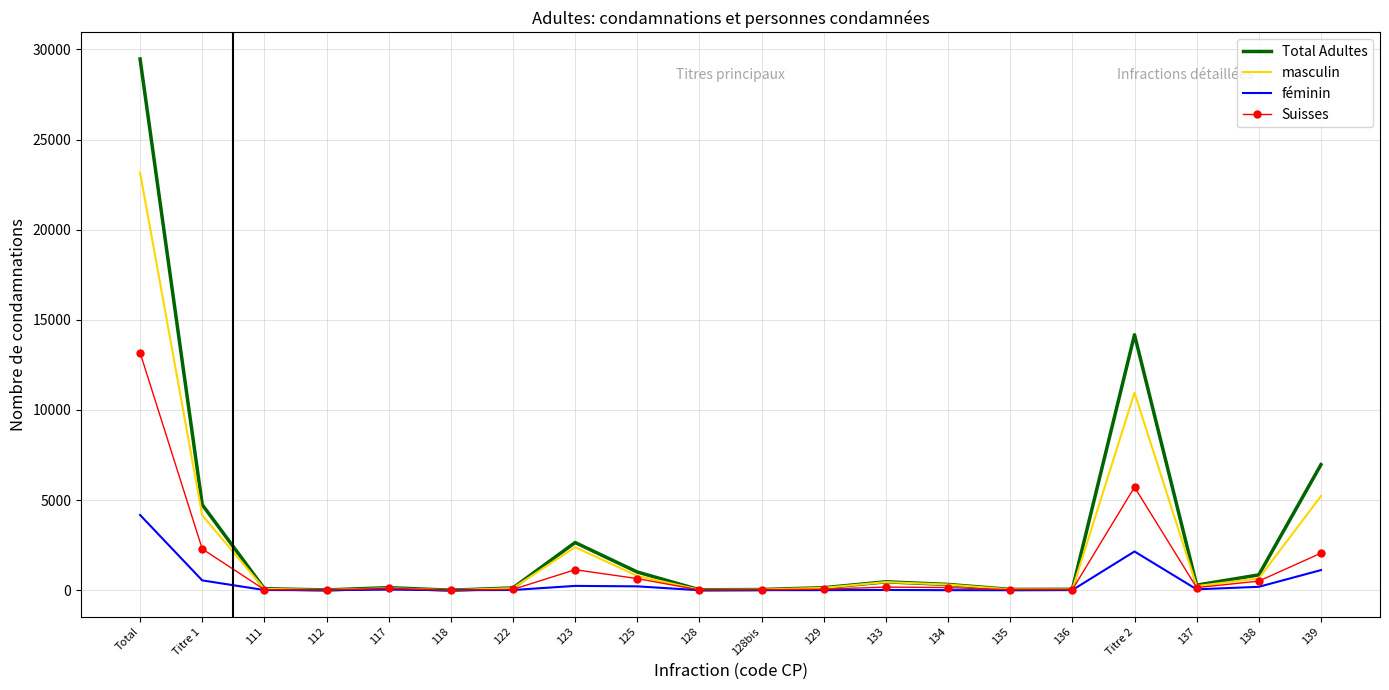

What are all the series names shown in the legend?

Total Adultes, masculin, féminin, Suisses